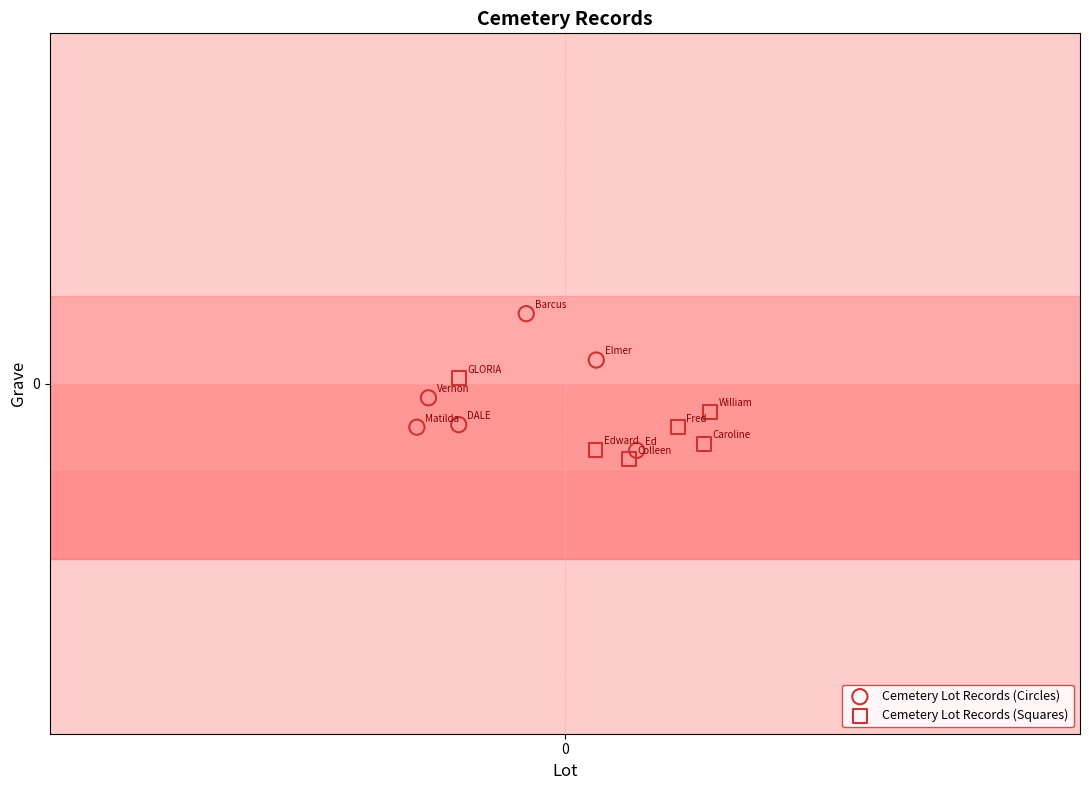

What are all the series names shown in the legend?

Cemetery Lot Records (Circles), Cemetery Lot Records (Squares)